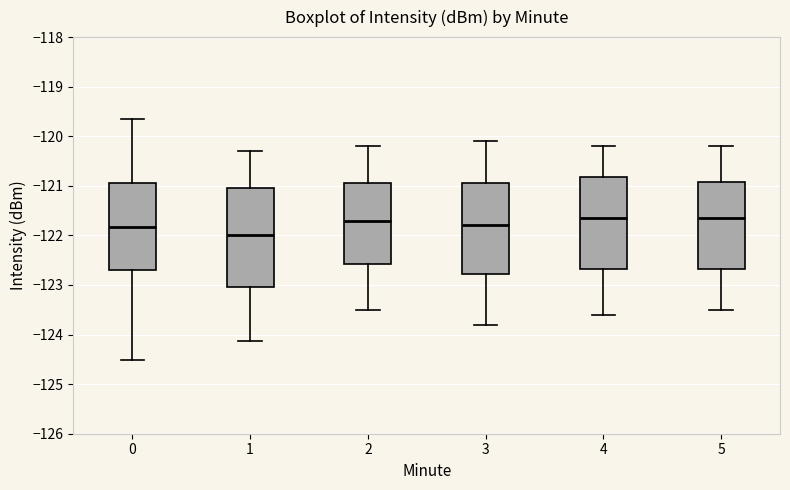

Where does the upper whisker of the box at x = 3 end on the y-axis? The values are not printed on the chart, so give them approximately, as read against the axis.

-120.1